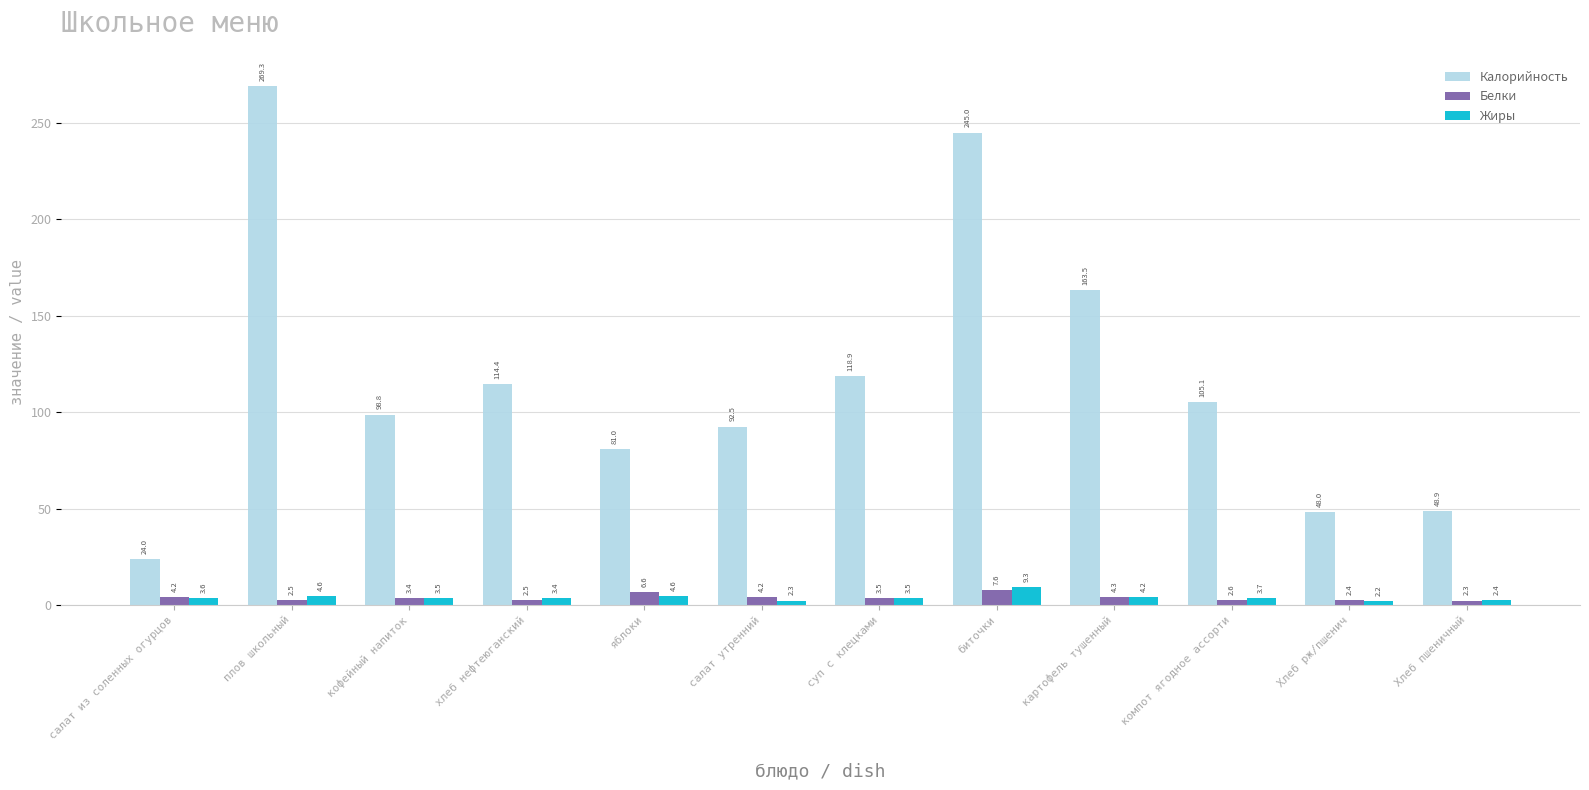

What is the minimum value shown in the chart?

2.2